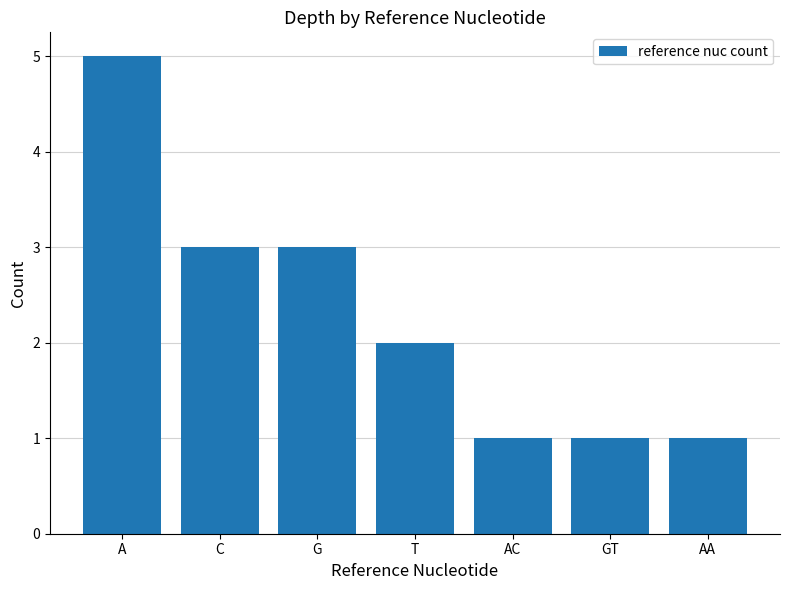

Reading right to left, list all the values displayed in this chart.

1	1	1	2	3	3	5